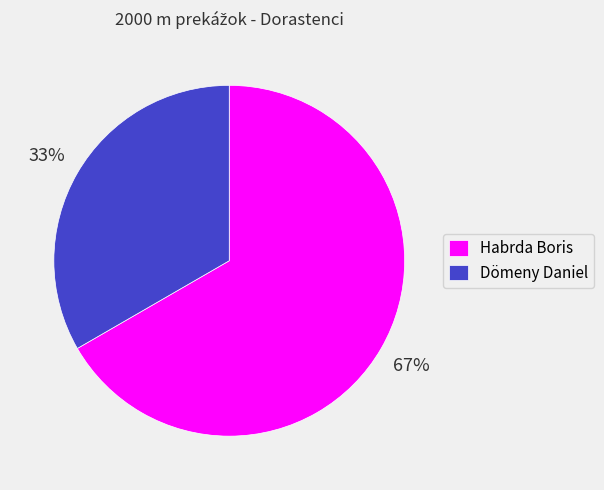

Which slice represents more than half of the pie?

Habrda Boris